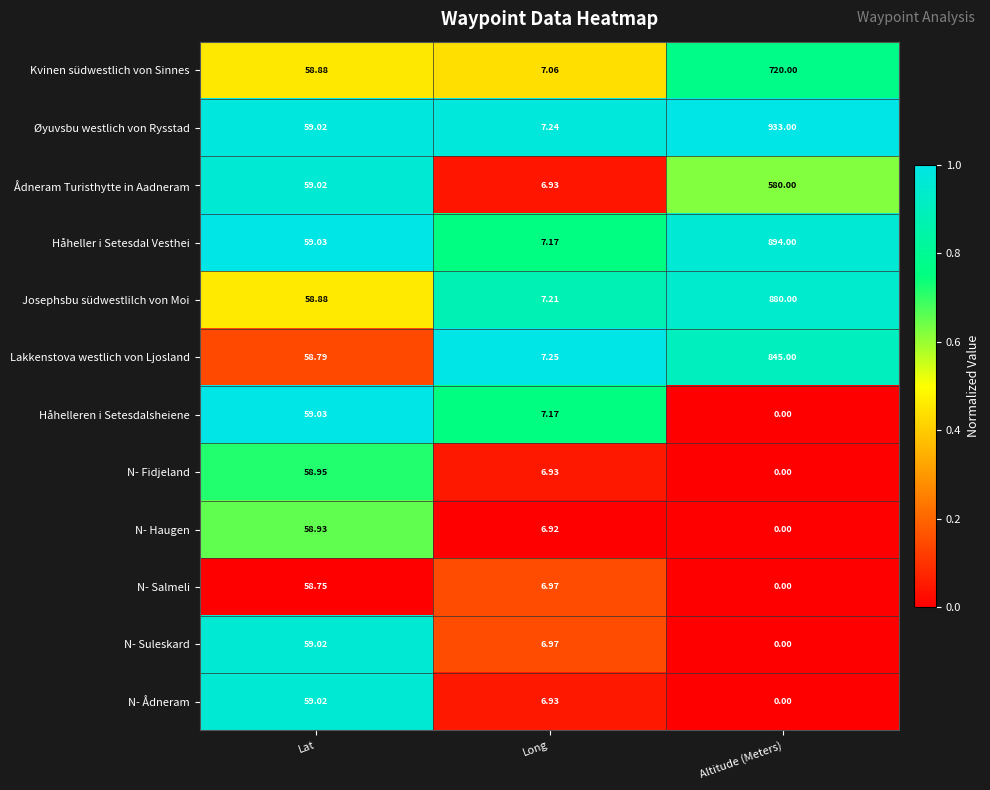

Which series has the widest spread of values?

Øyuvsbu westlich von Rysstad